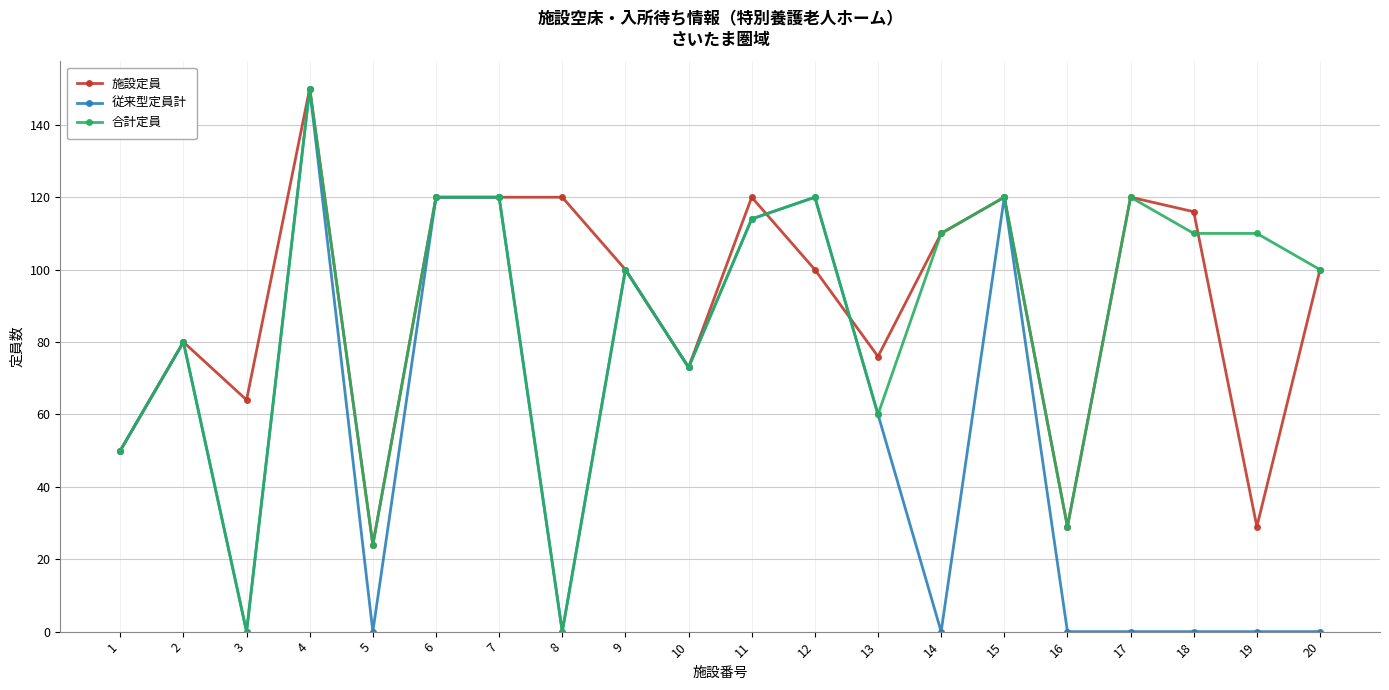

What is the value of the 施設定員 point at the 4th from the left?

150